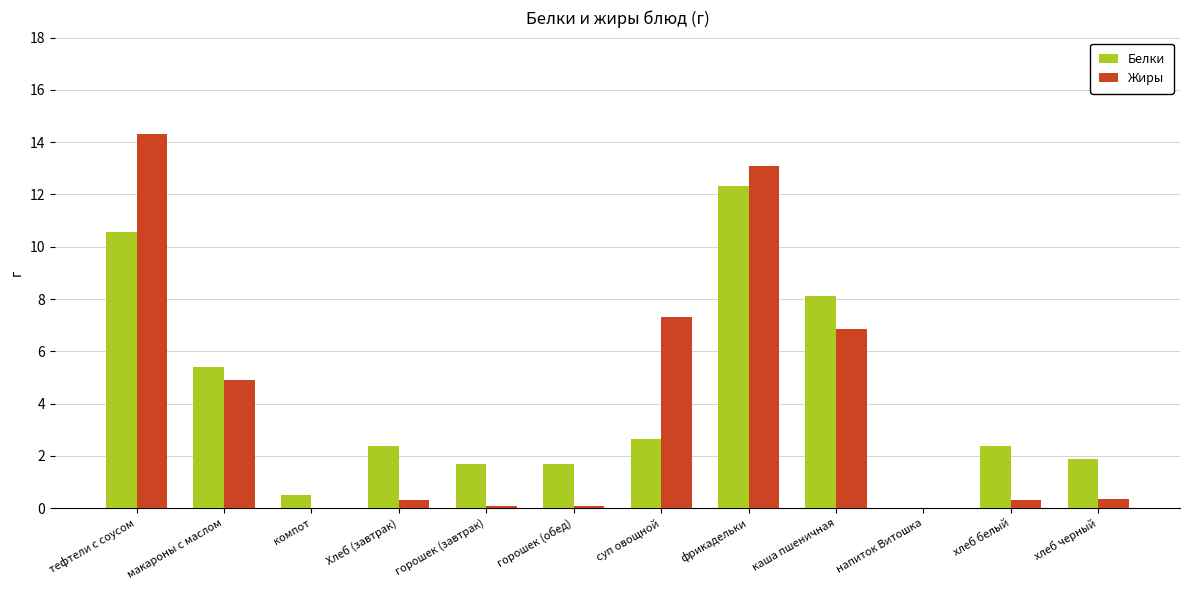

Is the value of Жиры at Хлеб (завтрак) greater than the value of Белки at горошек (обед)?

No